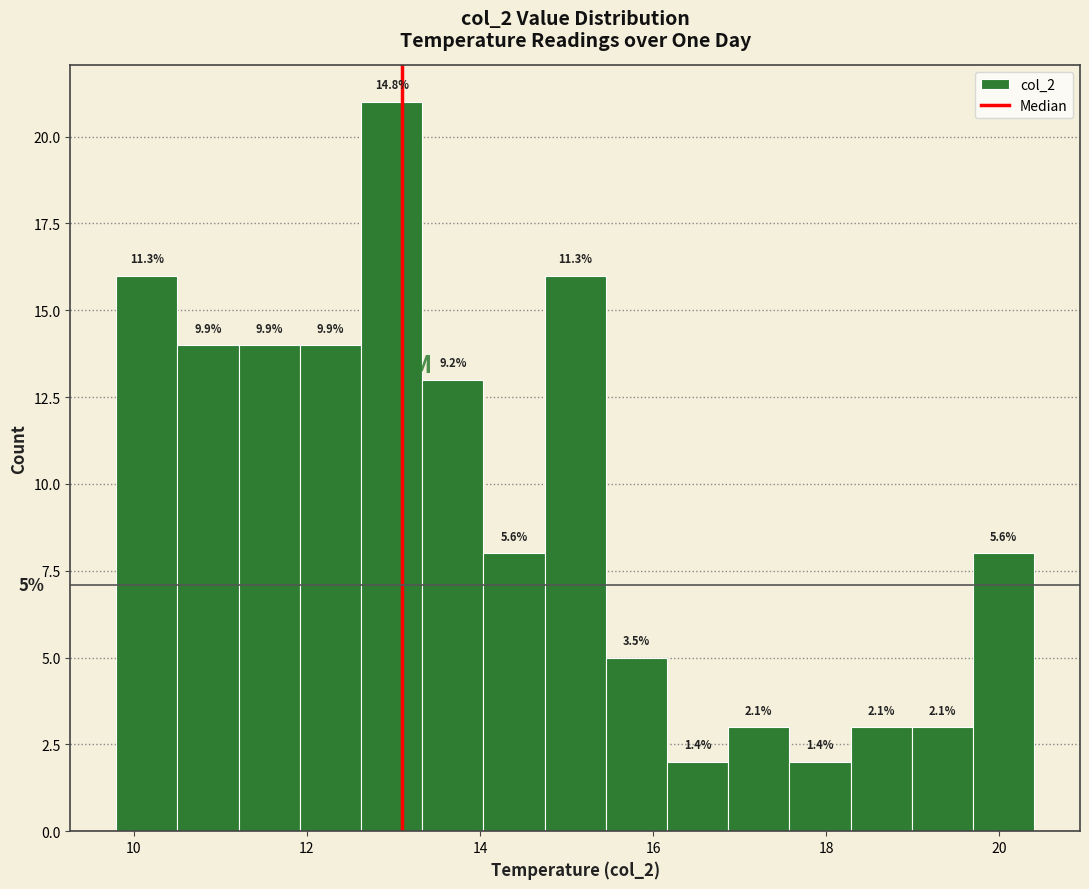

Around what value on the x-axis is the tallest bar? Give the approximate position of its centre, as read against the axis.

13.0